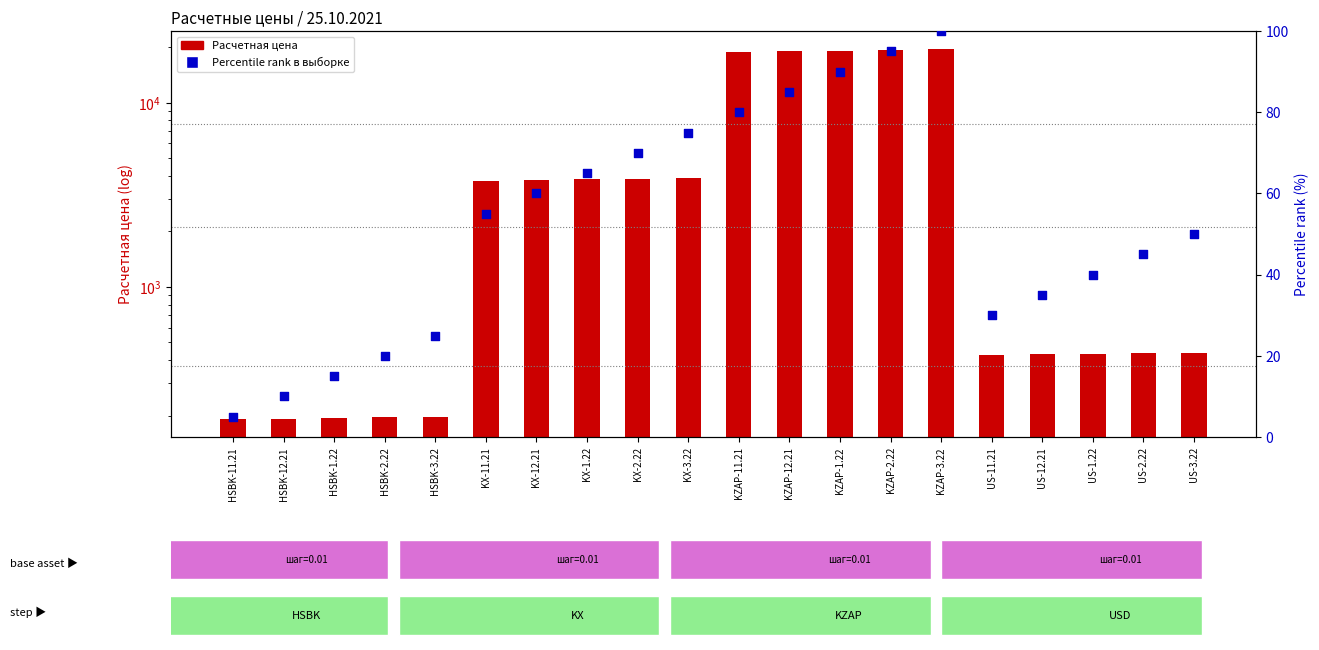

At which category is the sum across all series the highest?

KZAP-3.22